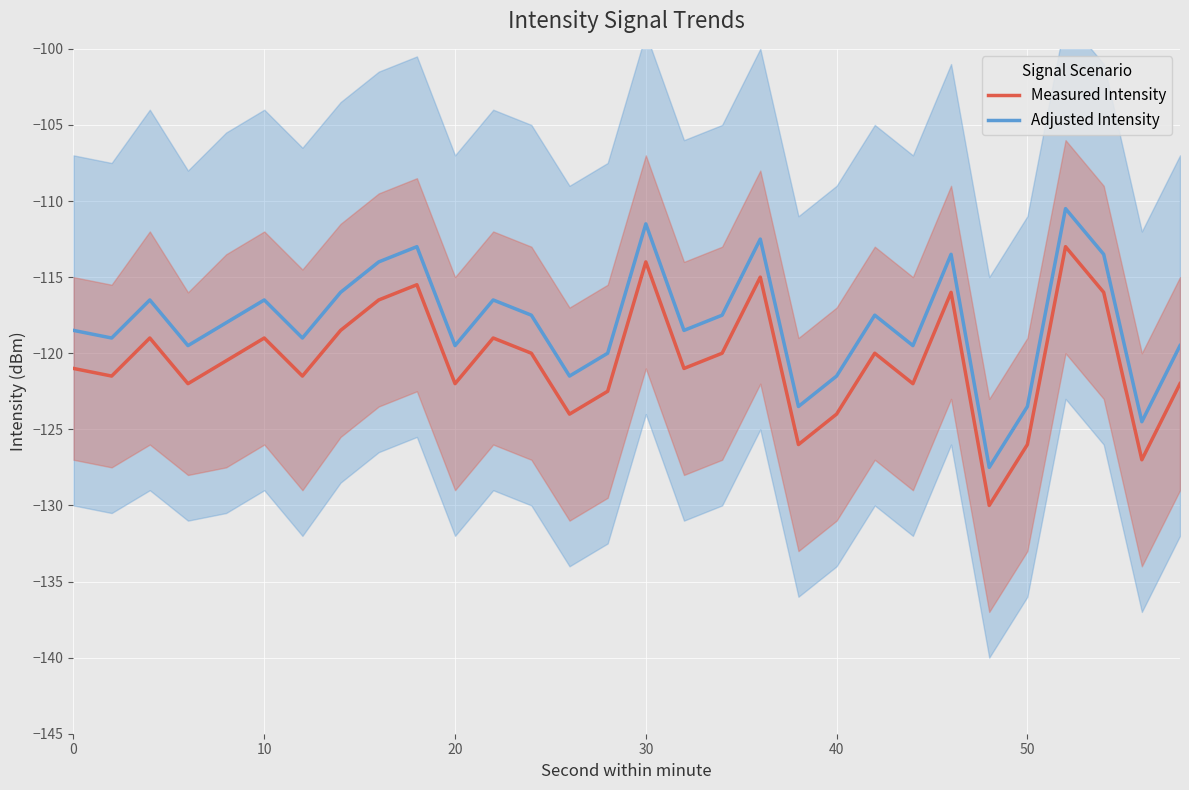

List the series in order of their overall mean, lowest first.

Measured Intensity, Adjusted Intensity